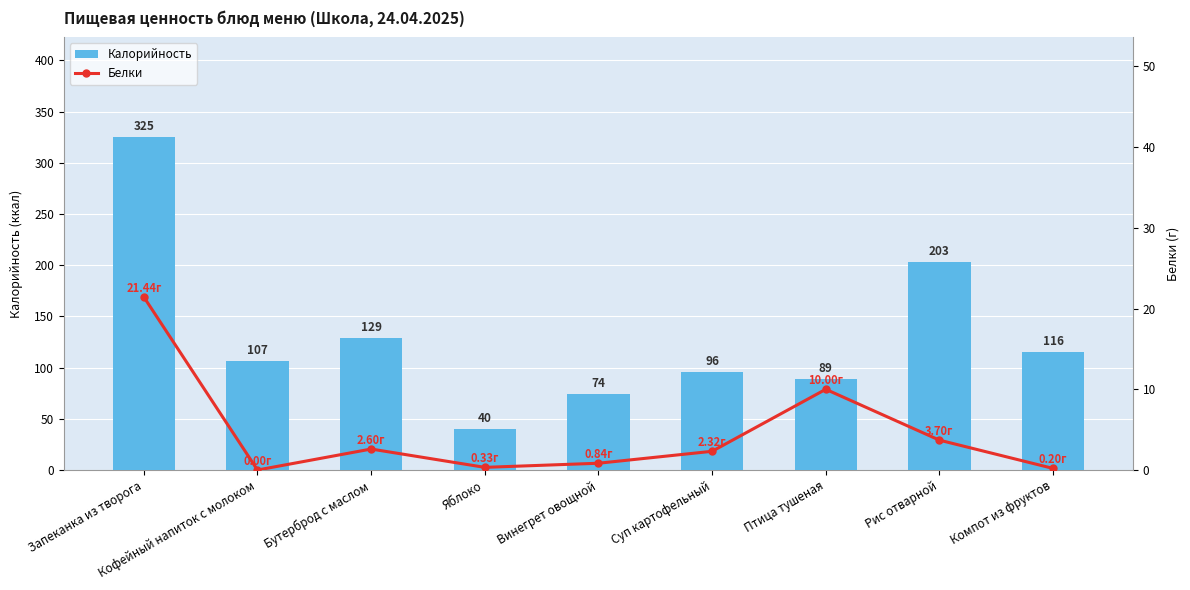

Where is Белки nearest to the value 10?

Птица тушеная